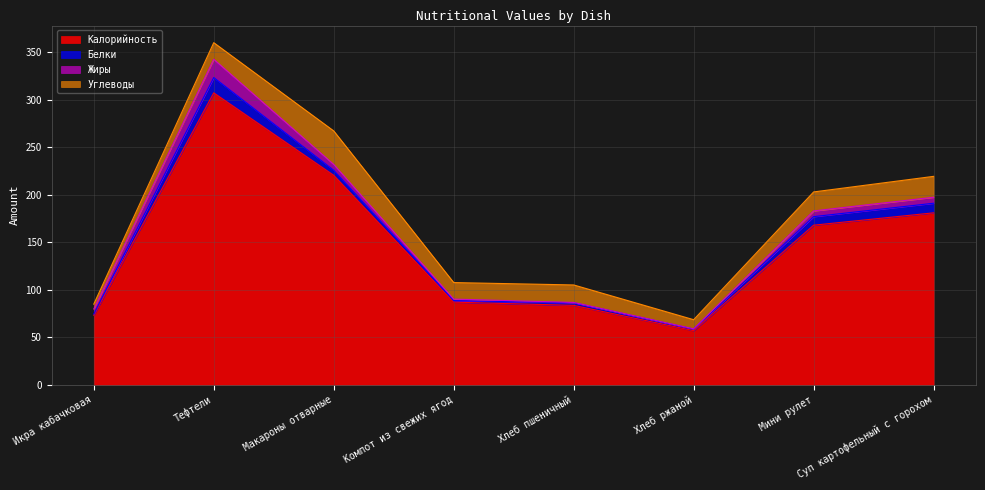

Reading right to left, extract all data points from this chart.

Калорийность: 181.0	168.0	57.0	83.6	87.0	220.5	307.3	73.2
Белки: 10.1	9.0	1.6	2.8	1.6	5.3	16.1	1.2
Жиры: 6.3	6.0	0.3	0.3	1.6	6.1	19.2	5.4
Углеводы: 22.0	20.0	9.6	18.4	17.4	35.3	17.5	5.1